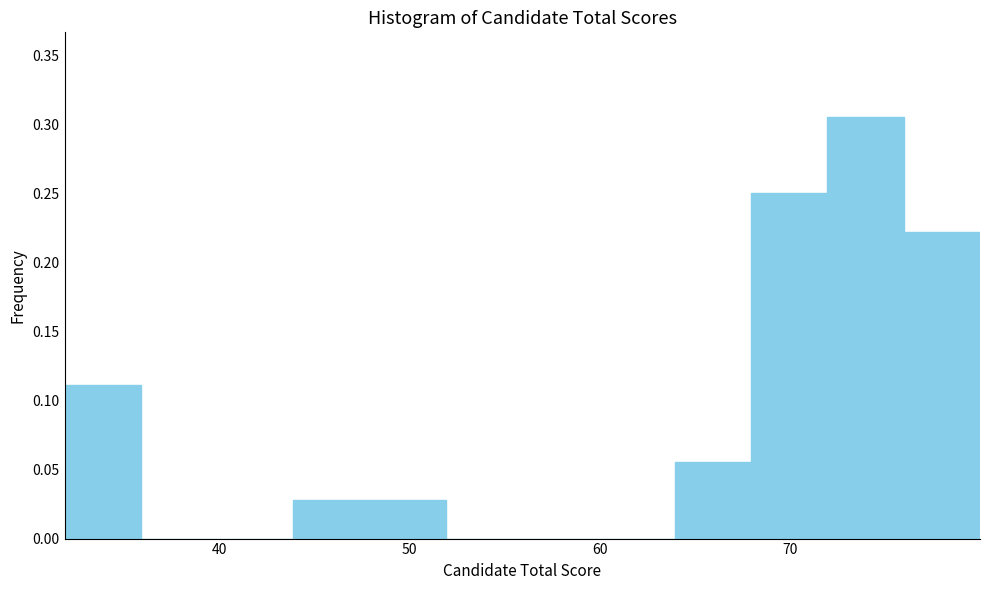

Reading left to right, transcribe this chart: for each bar, give the range it covers on the x-axis and its height. Neither the bar edges nor the heights are printed on the chart, so give them approximately, as read against the axes.

32 to 36: 0.110
36 to 40: 0
40 to 44: 0
44 to 48: 0.030
48 to 52: 0.030
52 to 56: 0
56 to 60: 0
60 to 64: 0
64 to 68: 0.055
68 to 72: 0.250
72 to 76: 0.305
76 to 80: 0.220